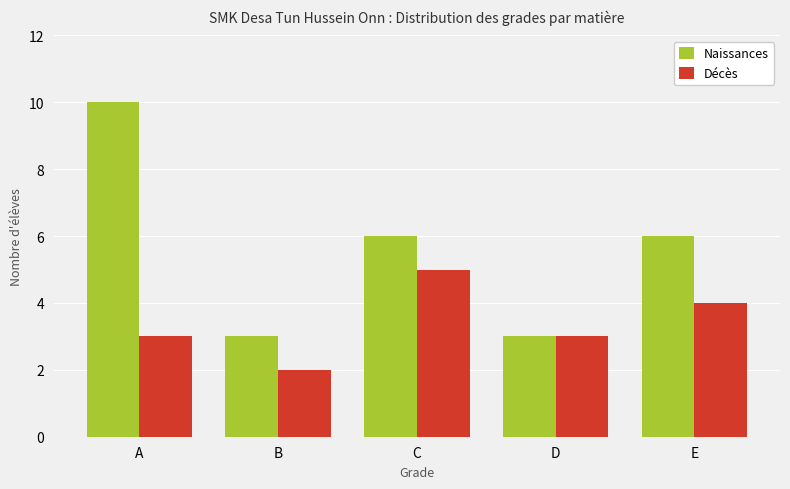

What value does the Décès series have at E?

4